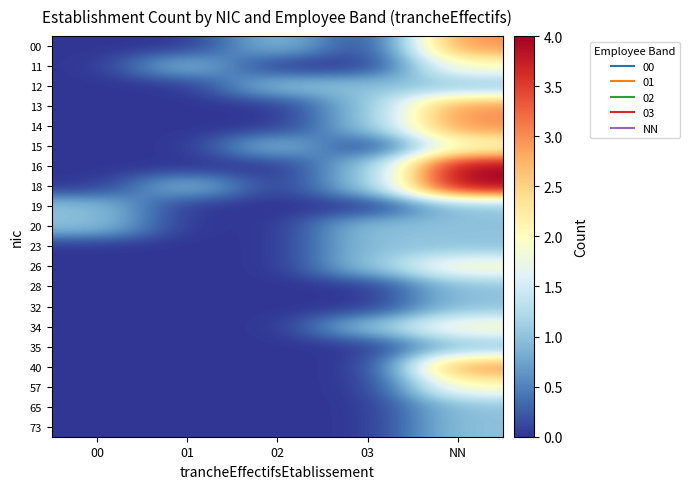

Reading left to right, what are all the values shown in this chart?

00: 00=0	01=0	02=1	03=0	NN=3
11: 00=0	01=1	02=0	03=0	NN=2
12: 00=0	01=0	02=1	03=1	NN=1
13: 00=0	01=0	02=0	03=1	NN=3
14: 00=0	01=0	02=0	03=1	NN=3
15: 00=0	01=0	02=1	03=0	NN=2
16: 00=0	01=0	02=0	03=1	NN=4
18: 00=0	01=1	02=0	03=1	NN=4
19: 00=1	01=0	02=0	03=0	NN=1
20: 00=1	01=0	02=0	03=1	NN=1
23: 00=0	01=0	02=0	03=1	NN=1
26: 00=0	01=0	02=0	03=1	NN=2
28: 00=0	01=0	02=0	03=0	NN=1
32: 00=0	01=0	02=0	03=0	NN=1
34: 00=0	01=0	02=0	03=1	NN=2
35: 00=0	01=0	02=0	03=0	NN=1
40: 00=0	01=0	02=0	03=0	NN=3
57: 00=0	01=0	02=0	03=0	NN=2
65: 00=0	01=0	02=0	03=0	NN=1
73: 00=0	01=0	02=0	03=0	NN=1